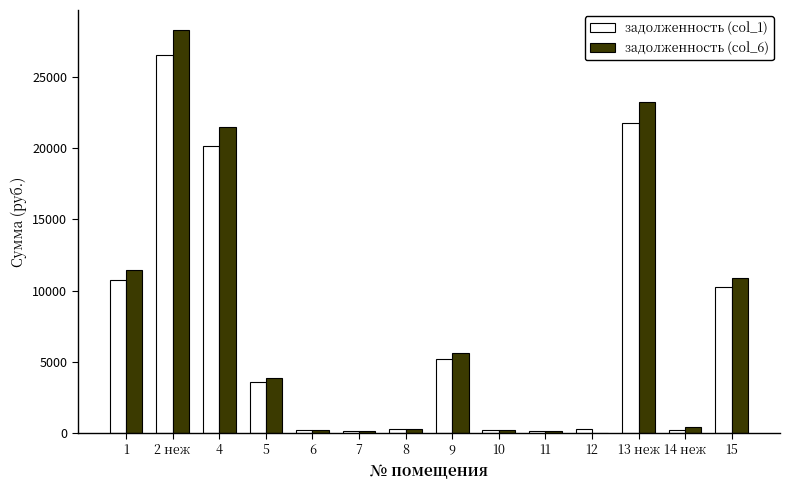

Are the bars grouped side by side (vs. stacked)?

Yes